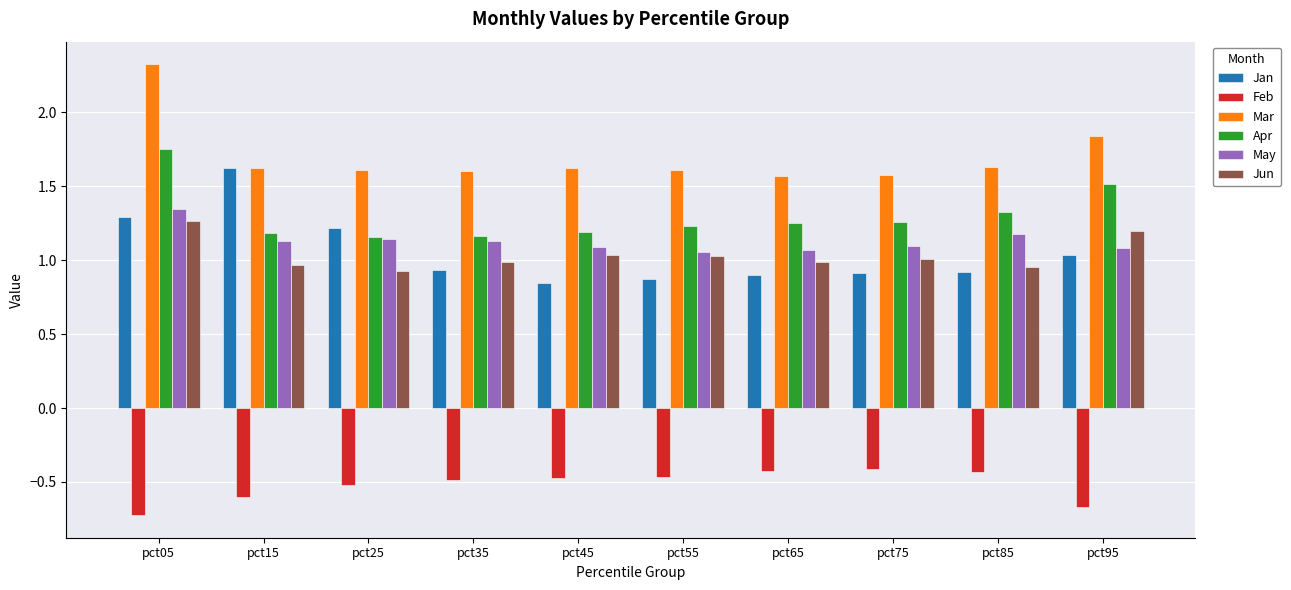

What are all the series names shown in the legend?

Jan, Feb, Mar, Apr, May, Jun